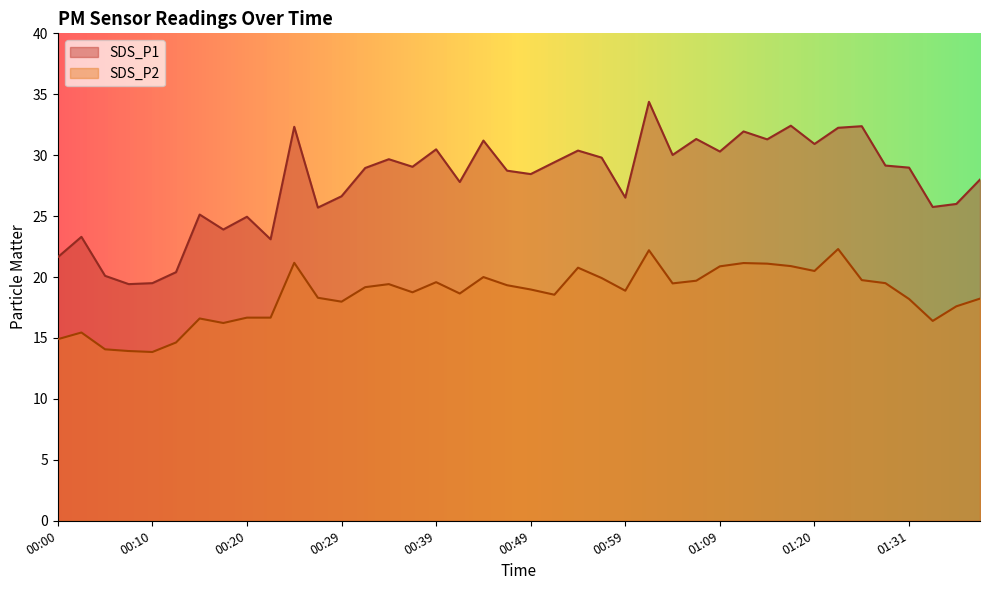

The SDS_P2 series shows 14.6 at 00:12. True or false?

True